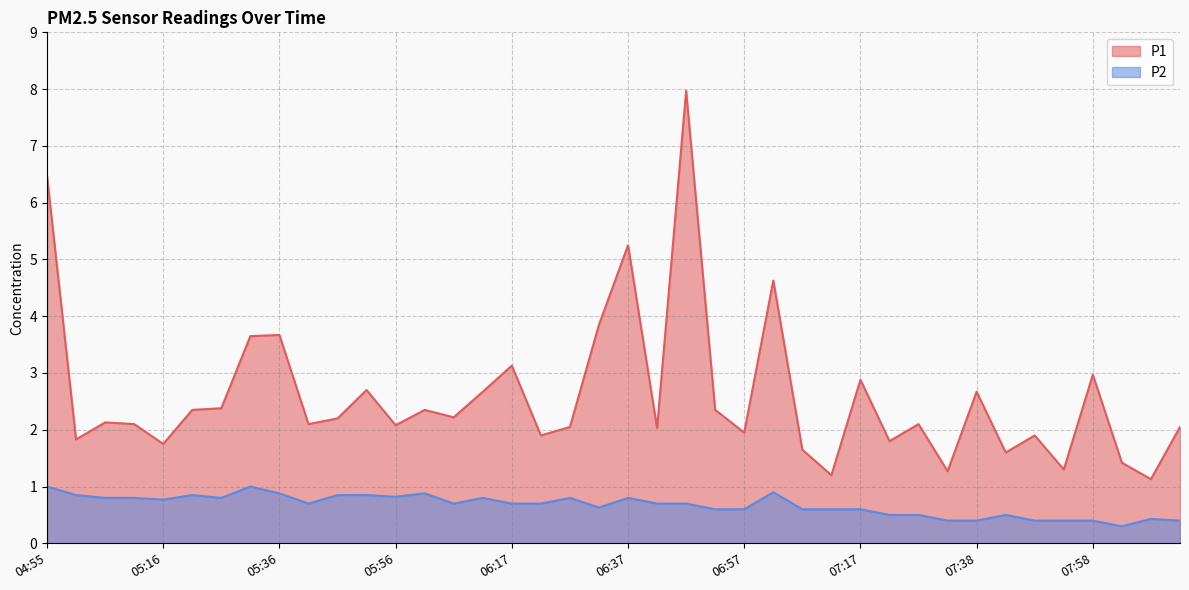

At which category does the chart reach its minimum across all series?

08:03